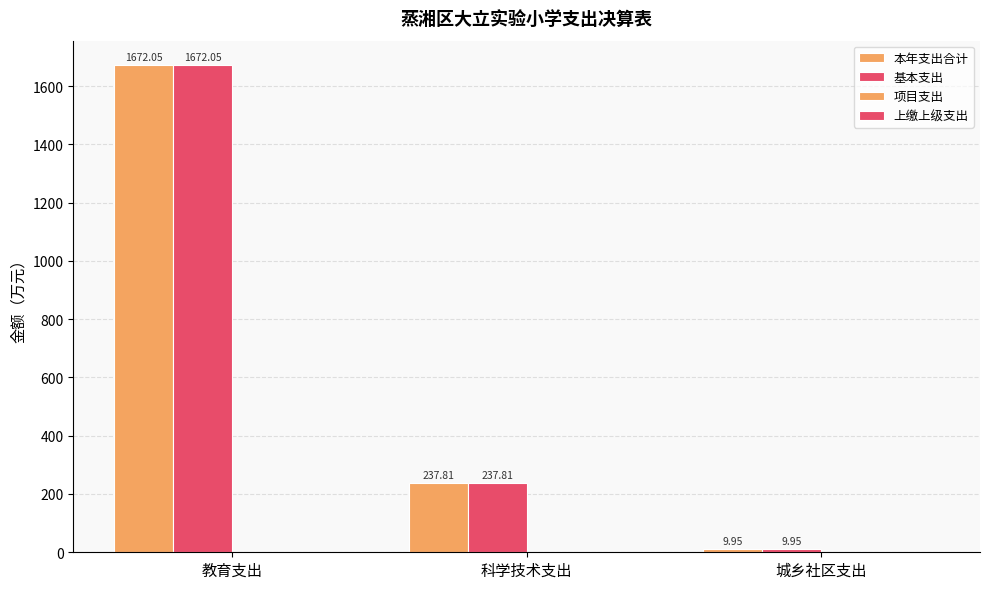

At how many categories does at least one series exceed 748?

1